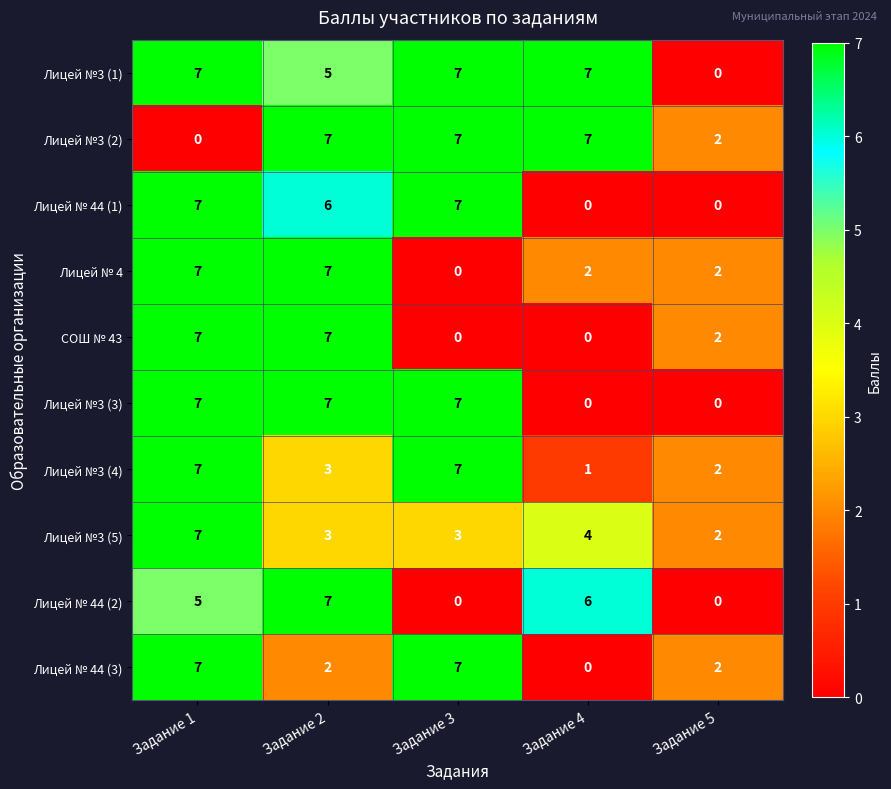

Count the Лицей №3 (2) values in the range 2 to 7.

4